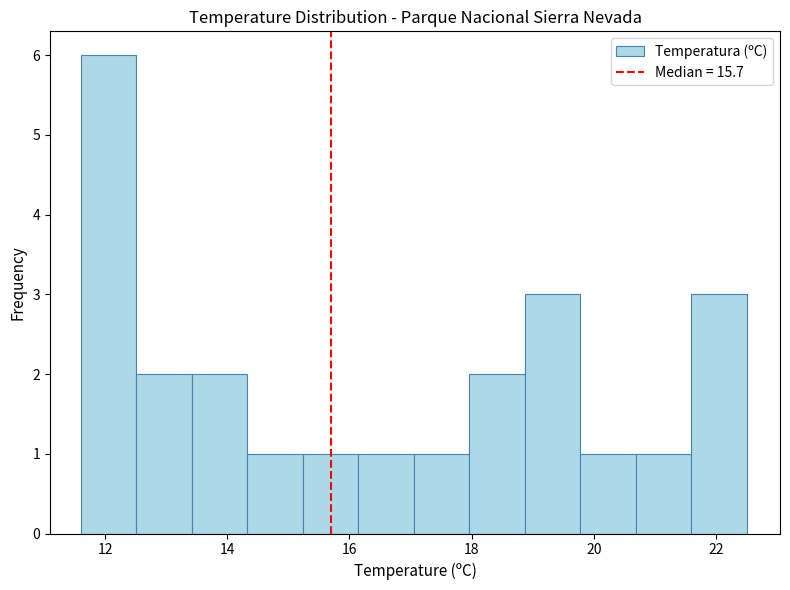

Reading left to right, list every bar in this chart as the range it spans on the x-axis followed by its height. Neither the bar edges nor the heights are printed on the chart, so give them approximately, as read against the axes.

11.6 to 12.6: 6
12.6 to 13.4: 2
13.4 to 14.4: 2
14.4 to 15.2: 1
15.2 to 16.2: 1
16.2 to 17.0: 1
17.0 to 18.0: 1
18.0 to 18.8: 2
18.8 to 19.8: 3
19.8 to 20.6: 1
20.6 to 21.6: 1
21.6 to 22.6: 3